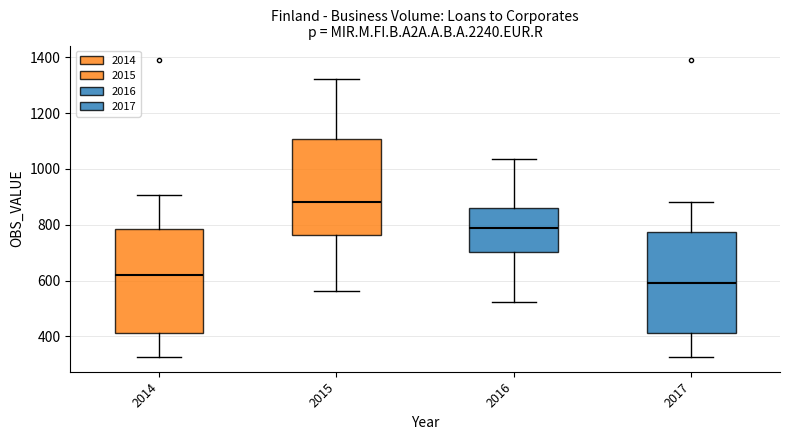

Where does the upper whisker of the box at x = 2017 end on the y-axis? The values are not printed on the chart, so give them approximately, as read against the axis.

880